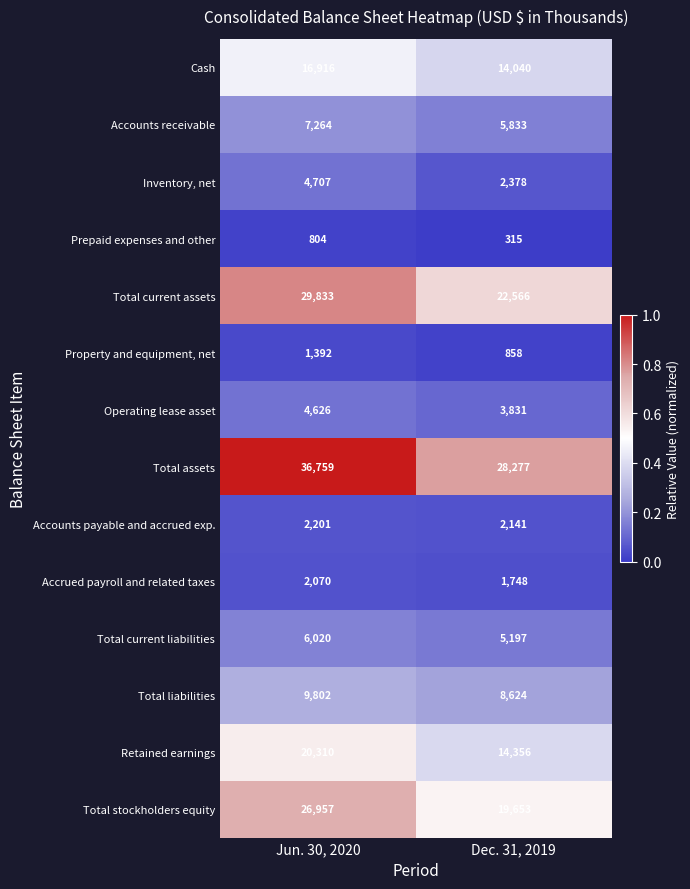

List the series in order of their peak value, lowest first.

Prepaid expenses and other, Property and equipment, net, Accrued payroll and related taxes, Accounts payable and accrued exp., Operating lease asset, Inventory, net, Total current liabilities, Accounts receivable, Total liabilities, Cash, Retained earnings, Total stockholders equity, Total current assets, Total assets